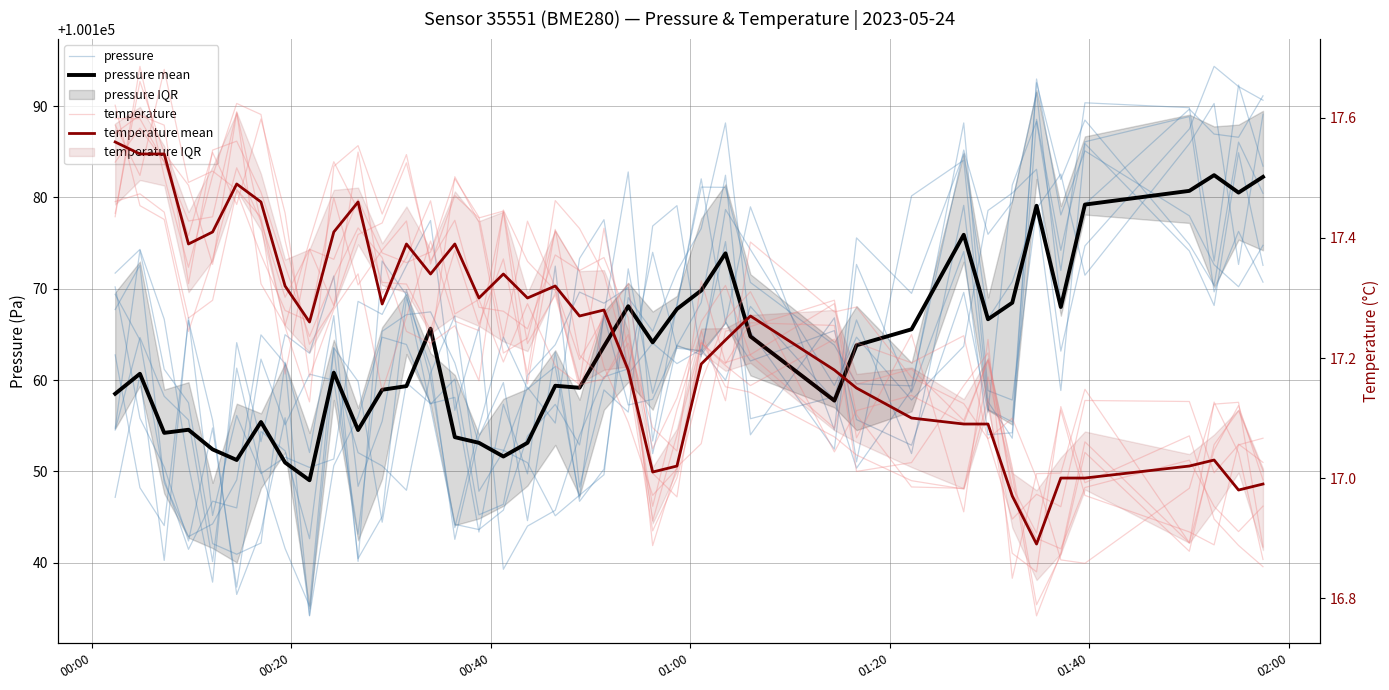

In temperature mean, how many points are higher than both neighbors (excluding endpoints)?

9